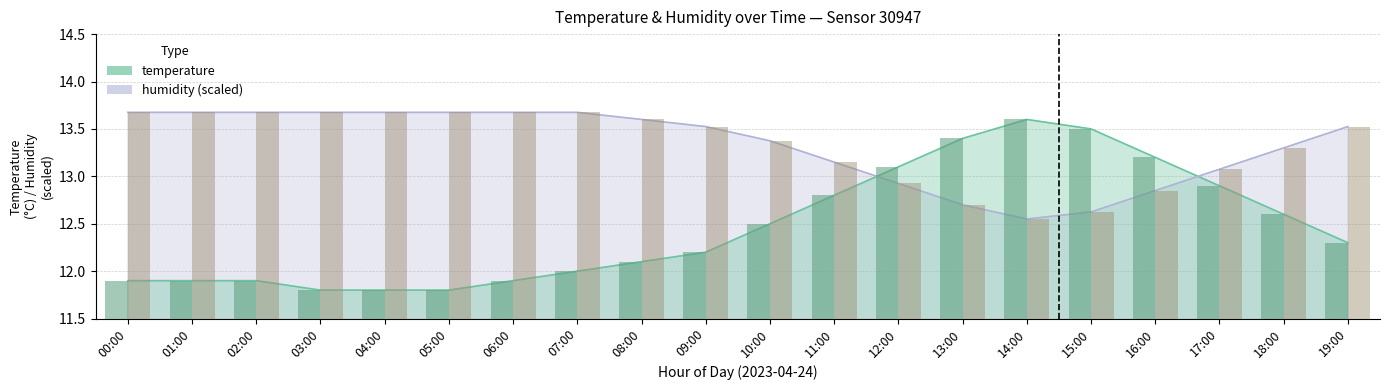

True or false: temperature has a value of 11.9 at 02:00.

True